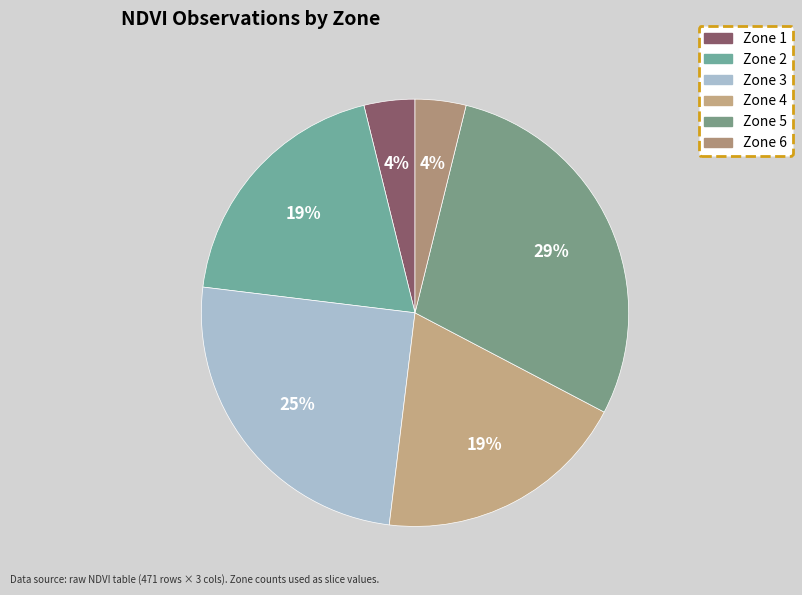

Approximately how many times larger is the value at Zone 4 compared to Zone 1?

5.0